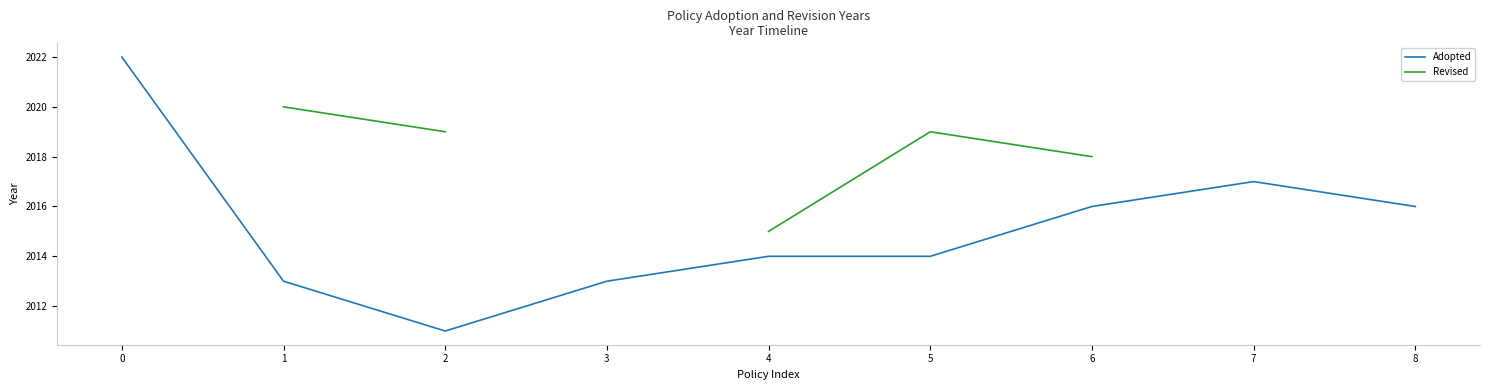

What are all the series names shown in the legend?

Adopted, Revised